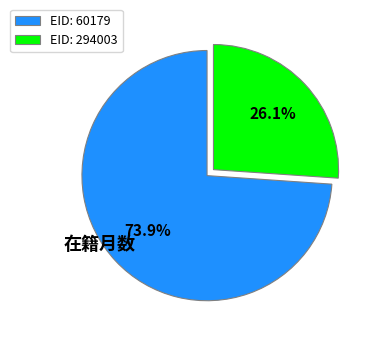

Rank the categories by value from lowest to highest.

EID: 294003, EID: 60179